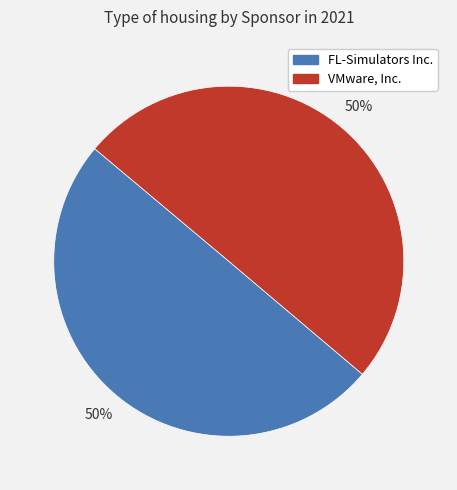

Is it true that VMware, Inc. is 50% of the pie?

True